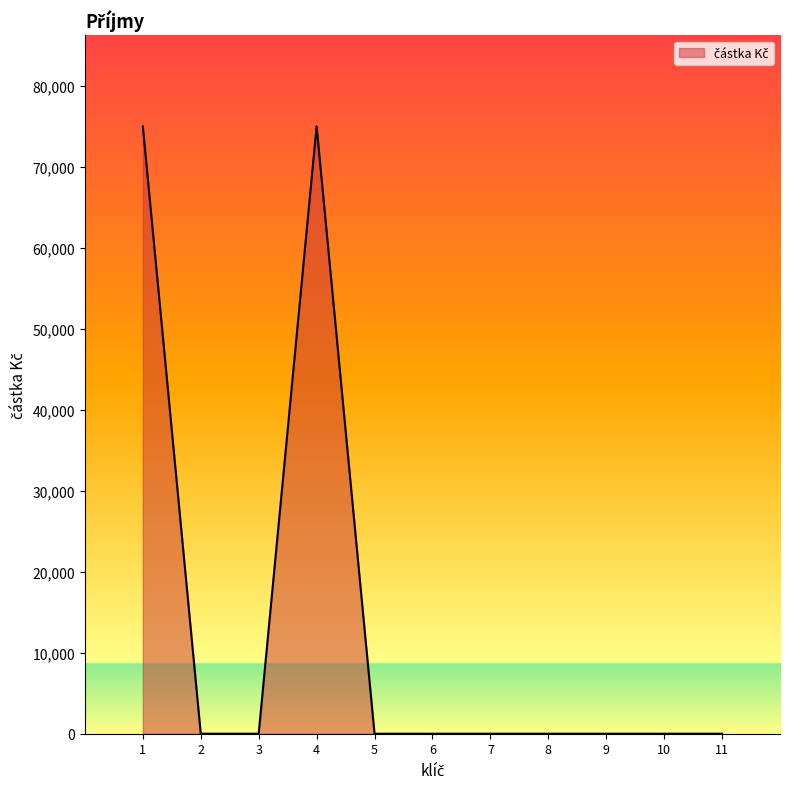

True or false: the data shows 75000 at 4.

True